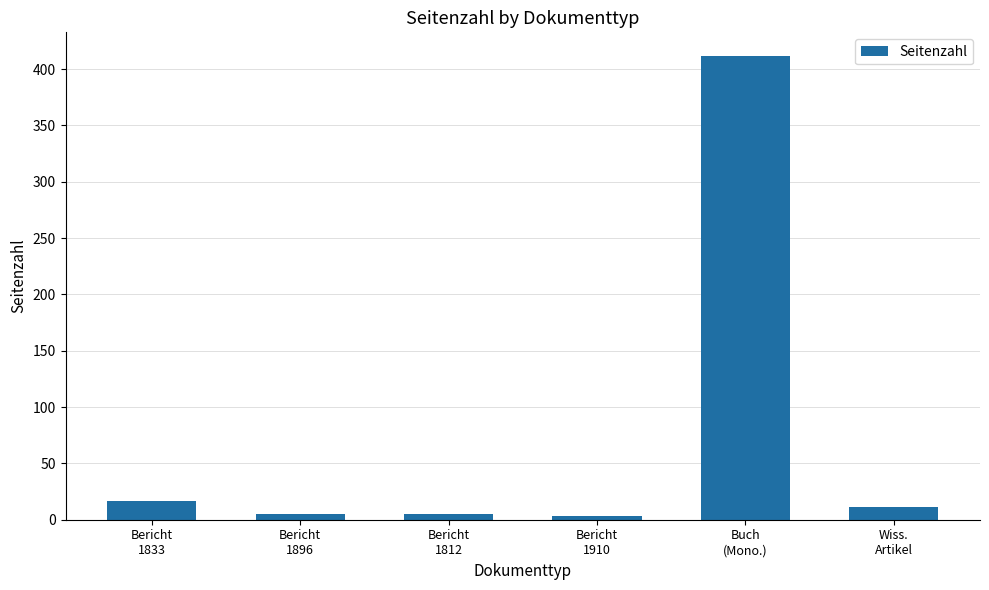

What position from the left is Bericht
1812?

3